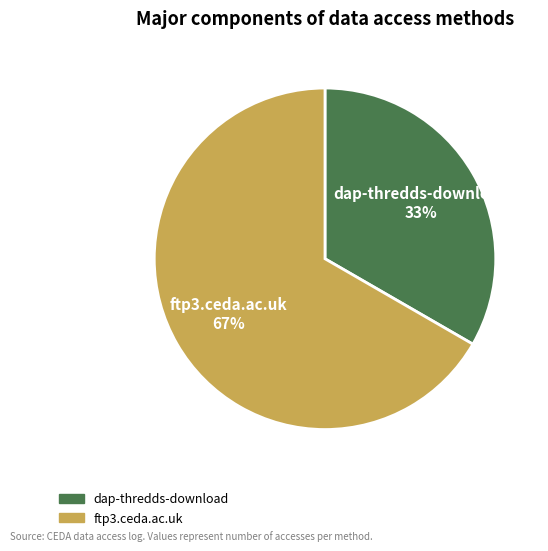

How many segments does this pie chart have?

2